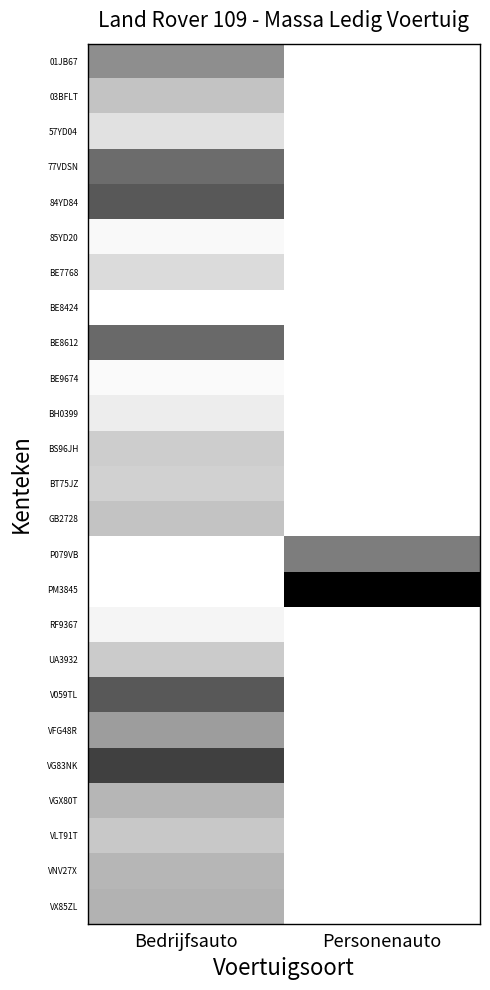

How many distinct data groups are displayed?

25